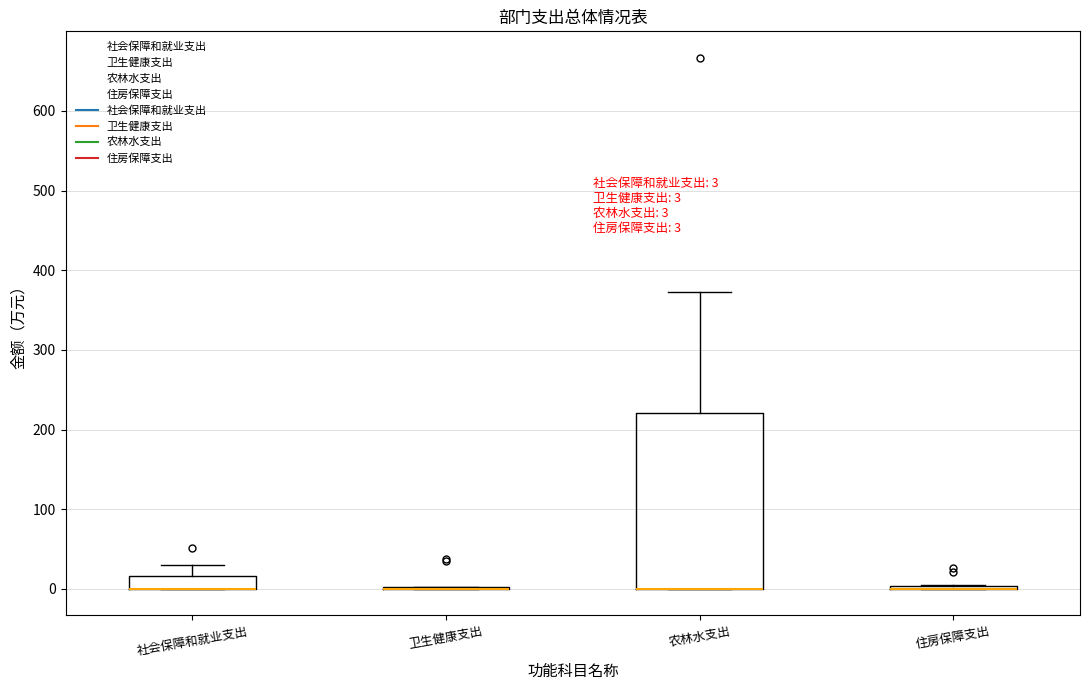

Which box is the tallest, from its lower edge to its upper edge?

农林水支出